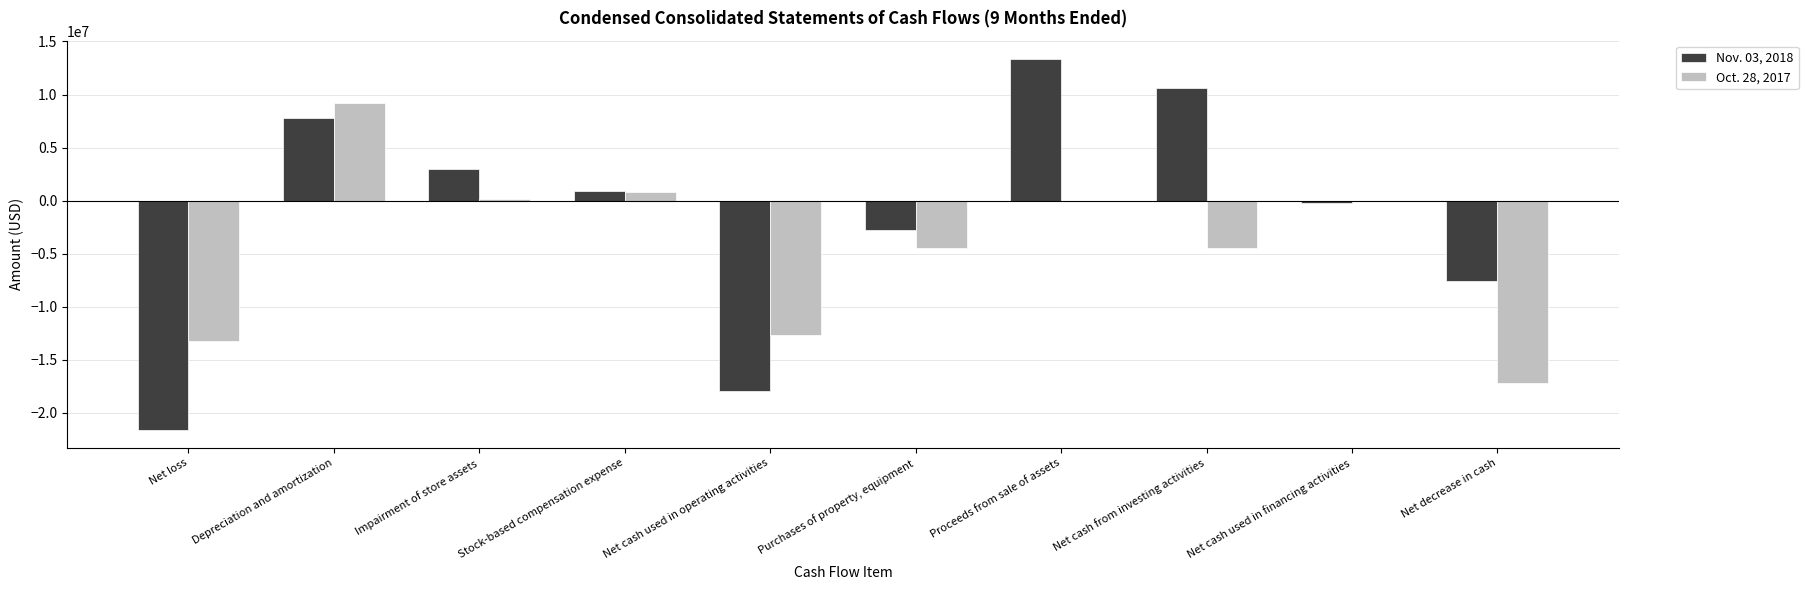

Are the bars horizontal?

No